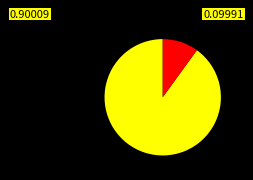

How many slices are in this pie chart?

2